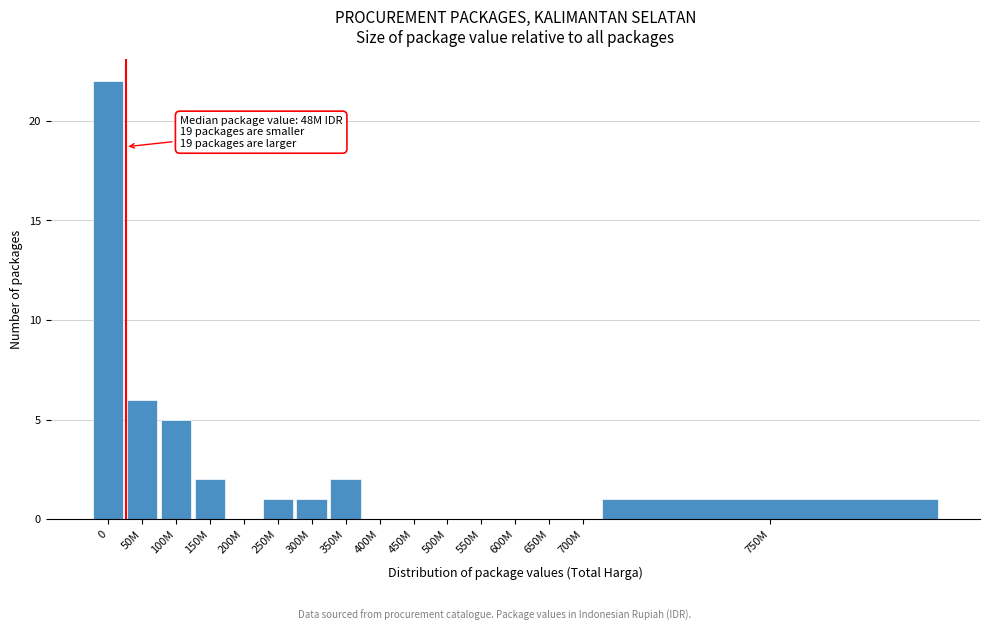

Reading left to right, what are all the values shown in this chart?

0=22	50M=6	100M=5	150M=2	200M=0	250M=1	300M=1	350M=2	400M=0	450M=0	500M=0	550M=0	600M=0	650M=0	700M=0	750M=1